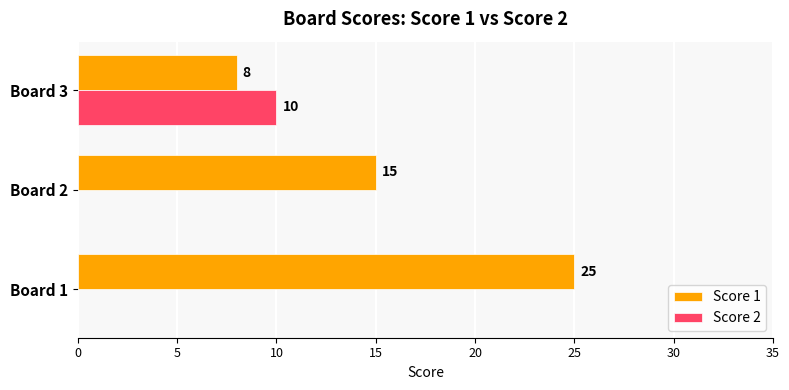

Between Board 1 and Board 3, which series saw the biggest shift?

Score 1